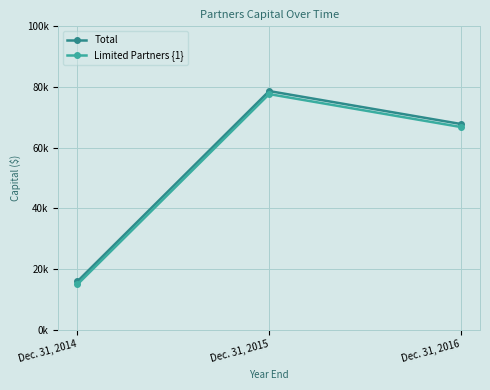

What is the total value across all series at Dec. 31, 2014?

30800